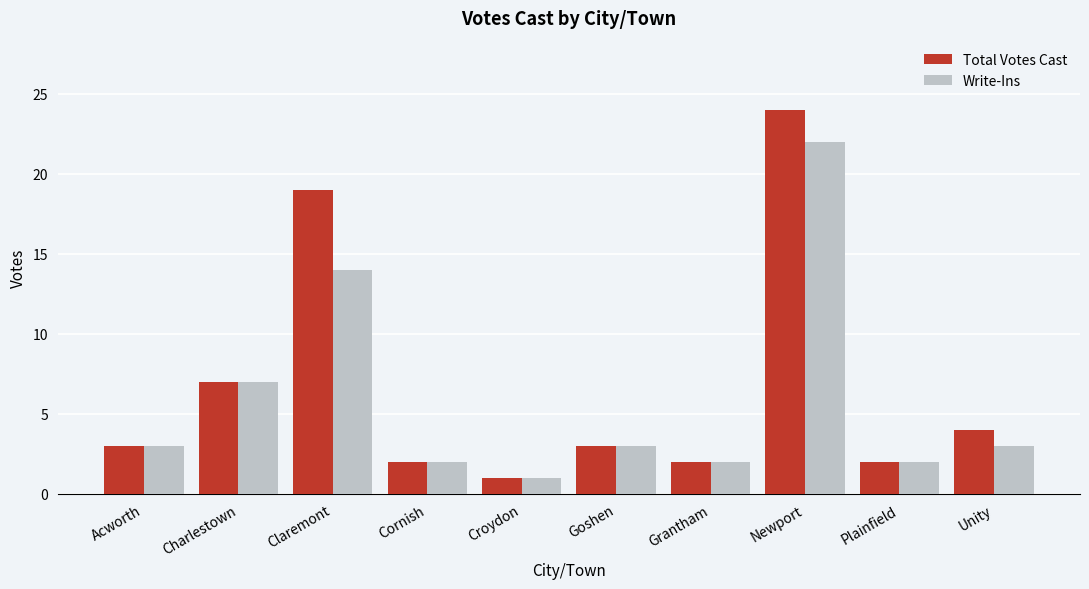

What is the label of the 6th bar from the right?

Croydon